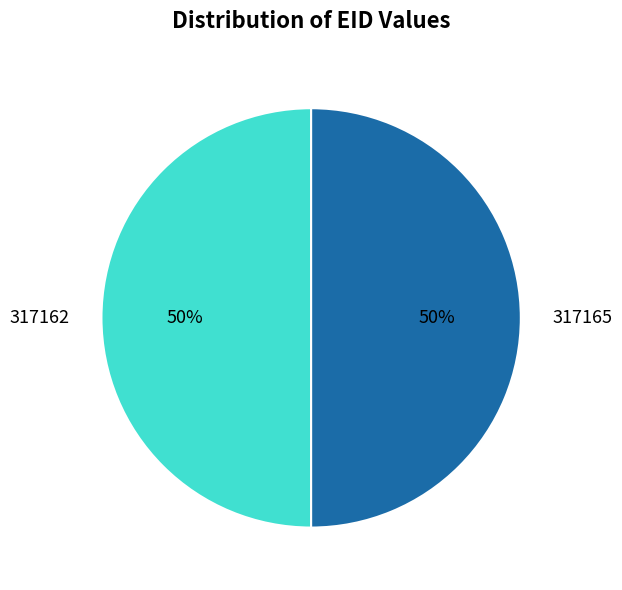

How many slices are in this pie chart?

2